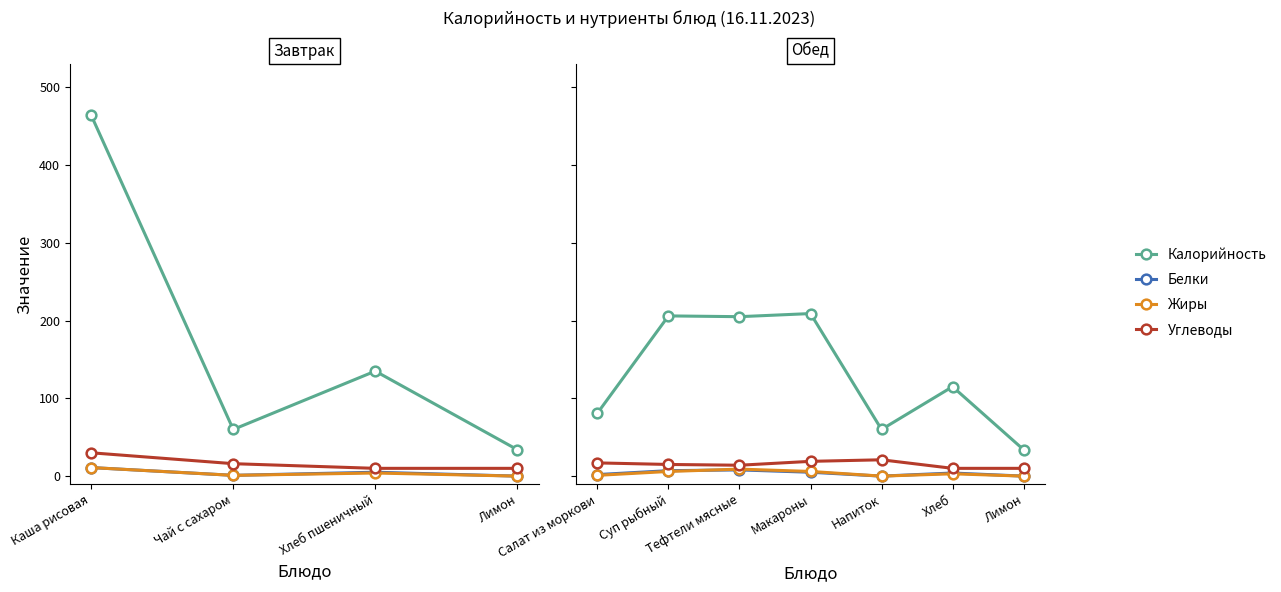

In Белки, how many points are higher than both neighbors (excluding endpoints)?

2